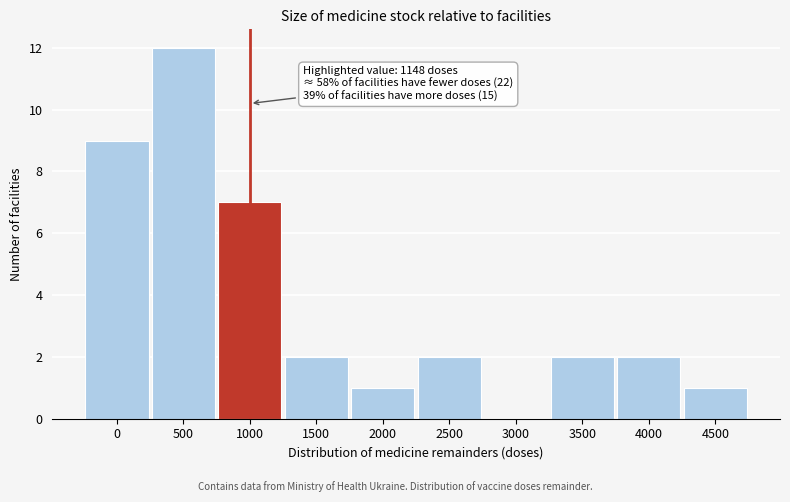

Reading left to right, what are all the values shown in this chart?

0=9	500=12	1000=7	1500=2	2000=1	2500=2	3000=0	3500=2	4000=2	4500=1